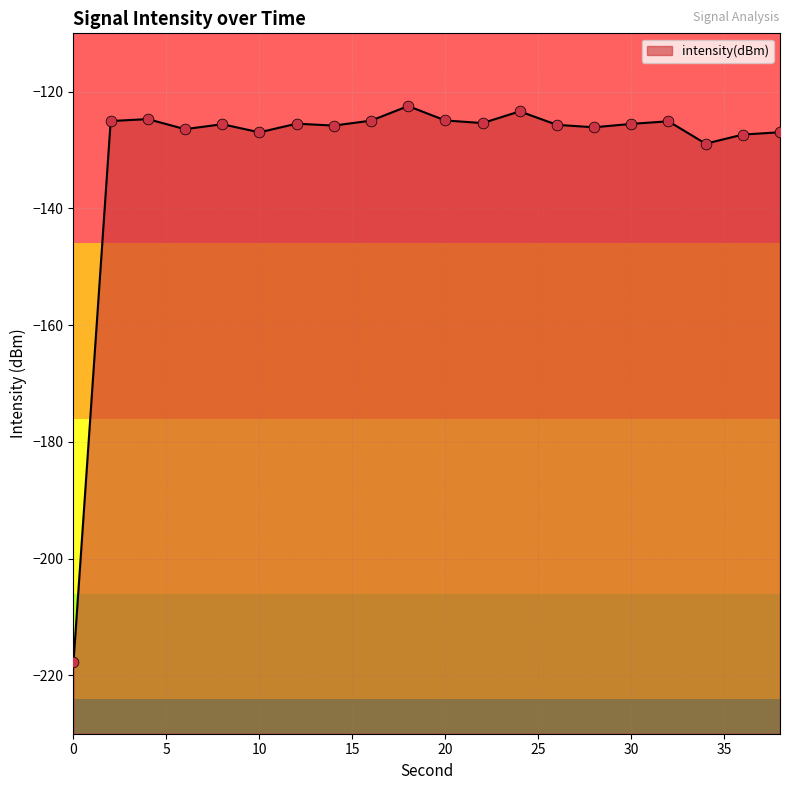

What is the change in value from 0 to 4?

+93.0